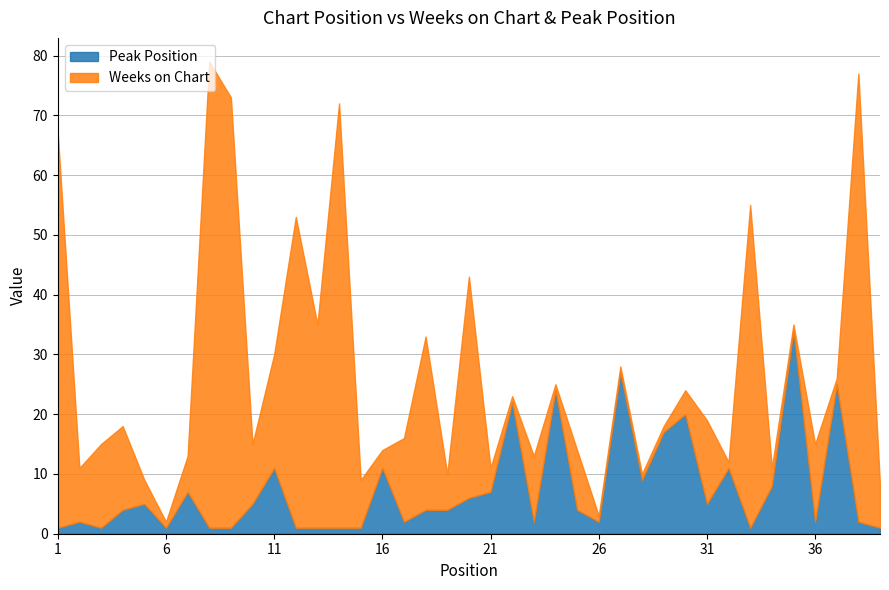

What is the highest value of the Peak Position series?

34